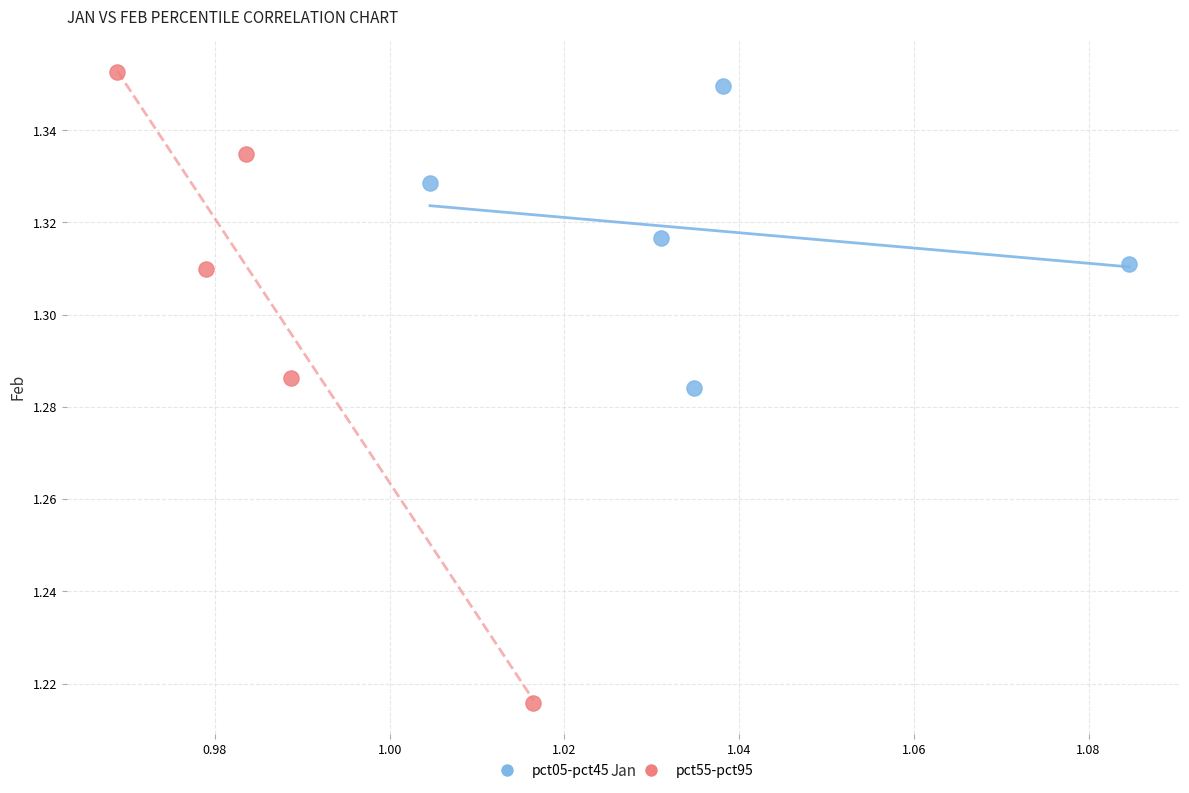

Which series has the largest Y range (max minus min)?

pct55-pct95